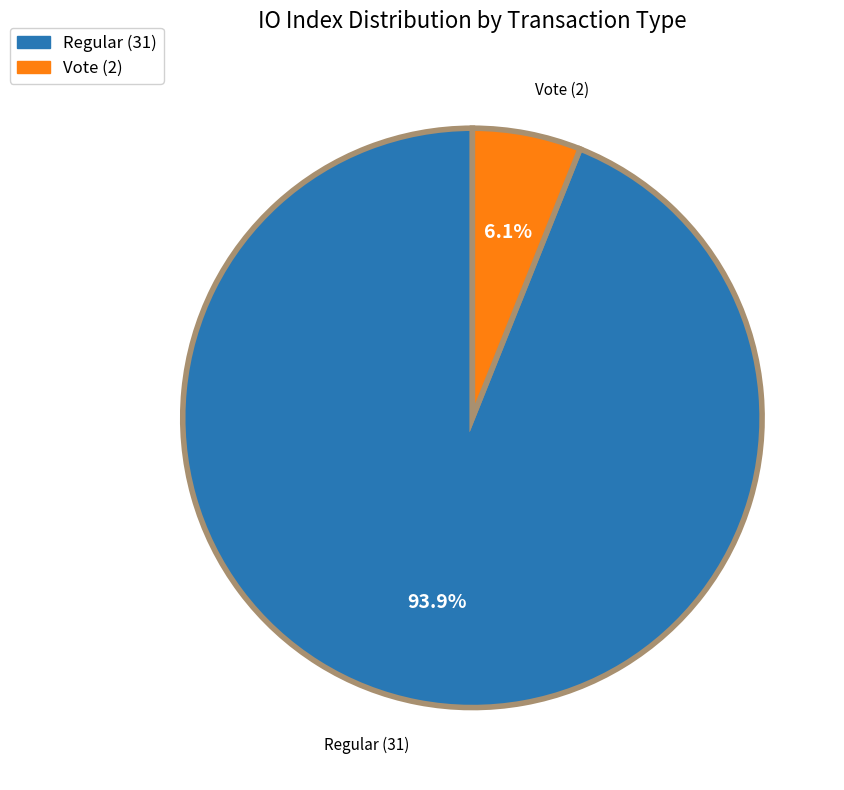

To the nearest percent, what percentage of the pie is Regular (31)?

94%